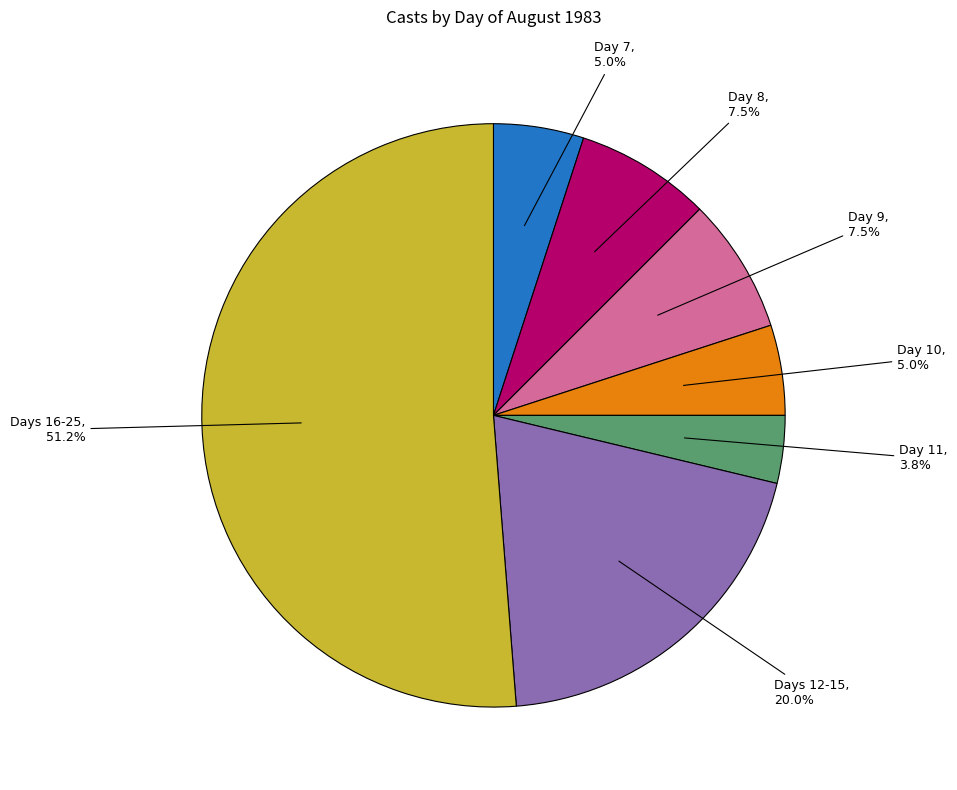

Does any single category account for the majority?

Yes